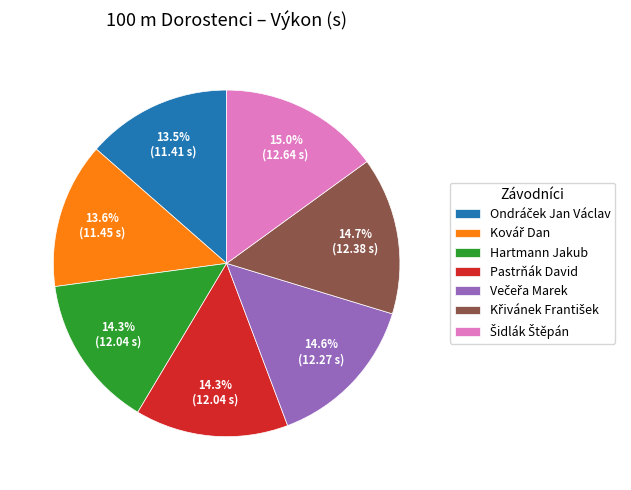

Is Pastrňák David the majority of the pie?

No